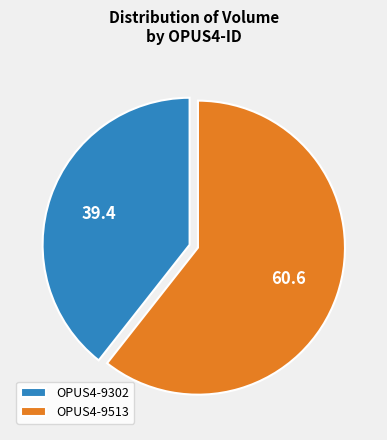

Do OPUS4-9302 and OPUS4-9513 together represent more than half of the pie?

Yes